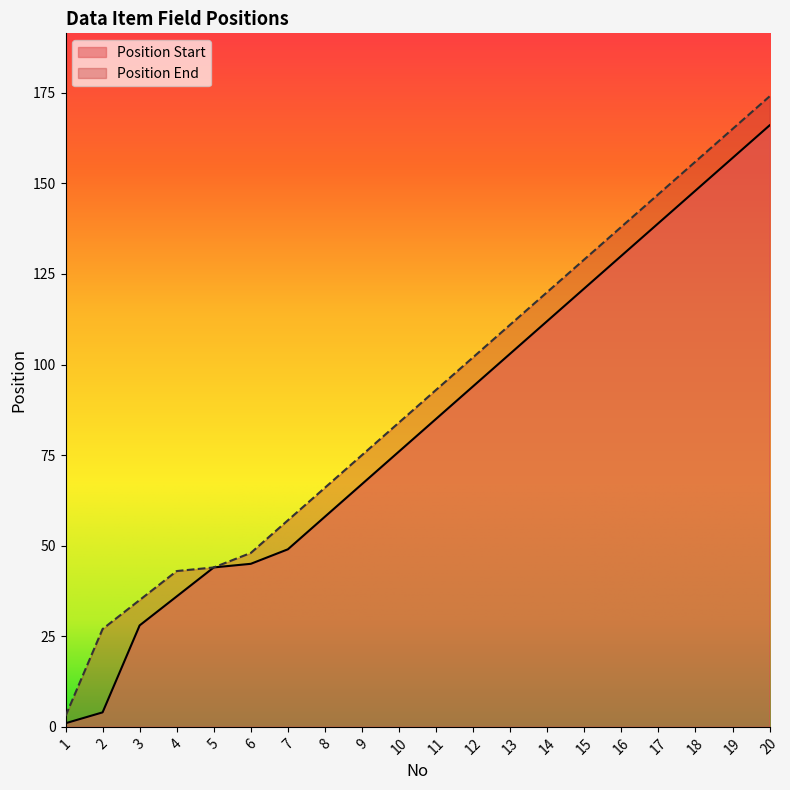

True or false: Position End has a value of 22 at 7.

False